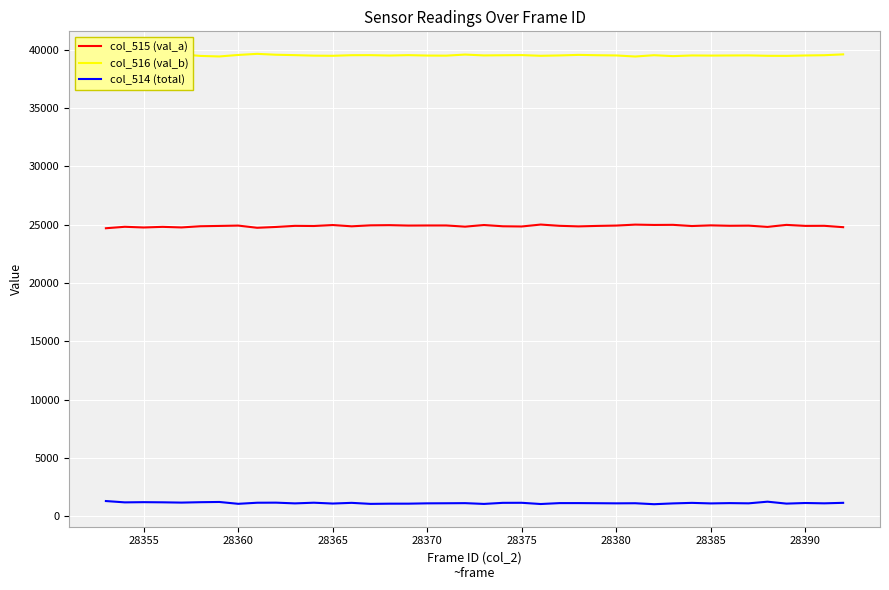

True or false: col_514 (total) and col_515 (val_a) cross at least once.

False